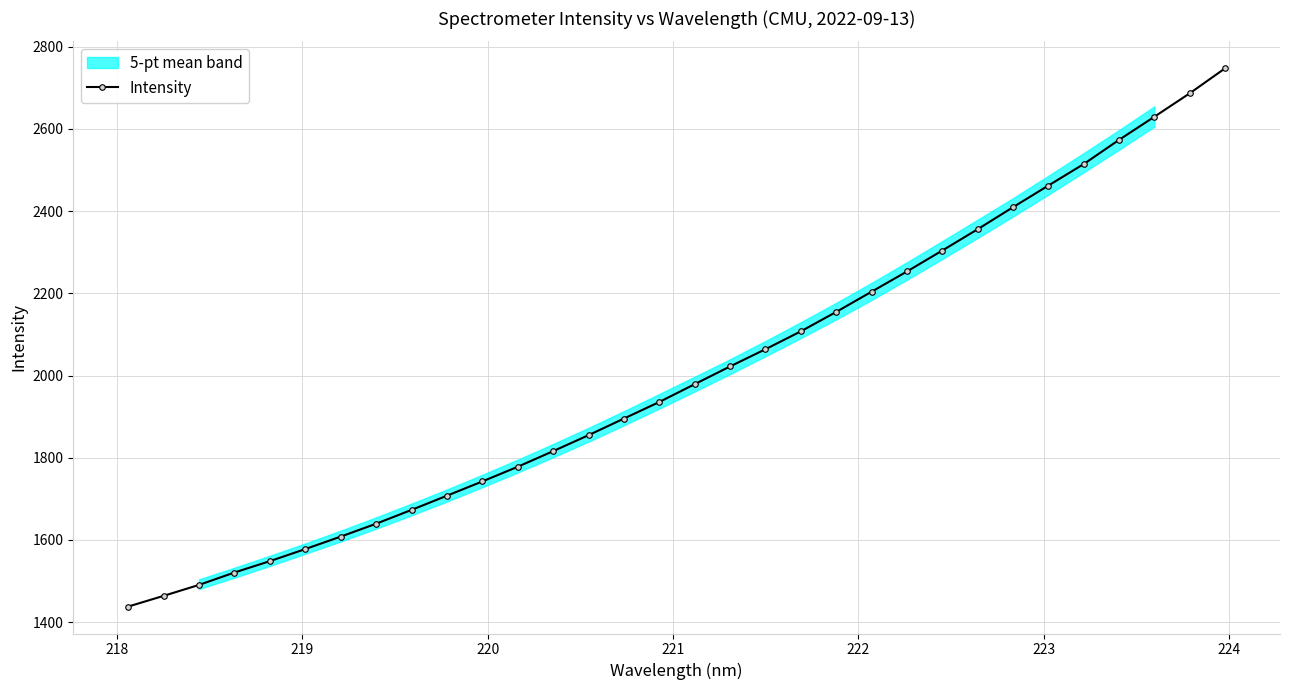

True or false: Intensity has more than 2 interior local peaks.

False